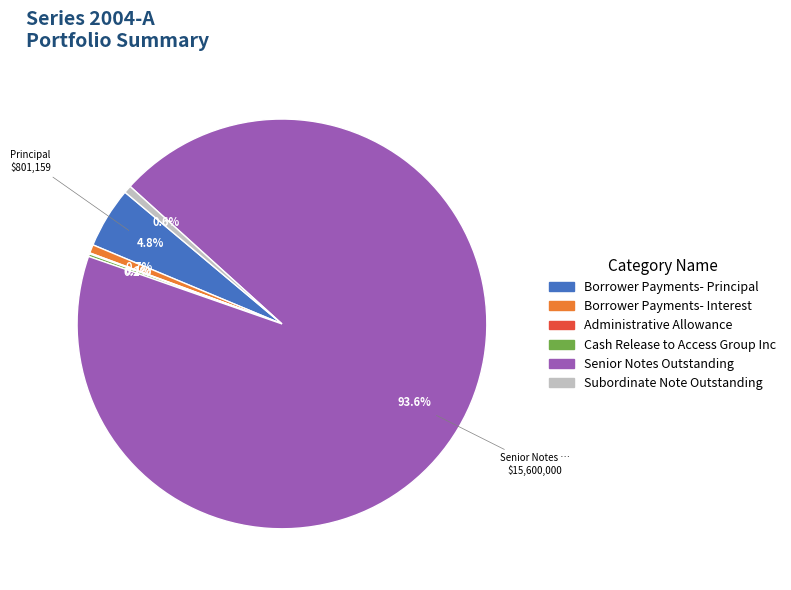

Which slice is the largest?

Senior Notes Outstanding